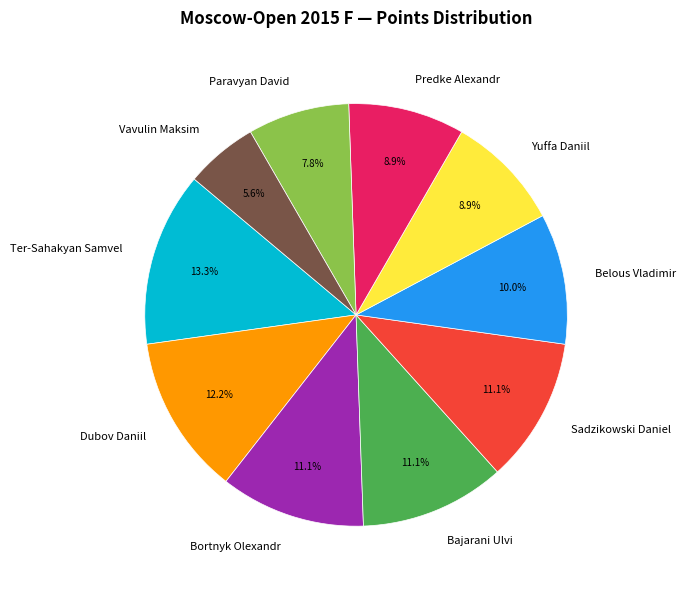

Does Dubov Daniil represent more than half of the total?

No